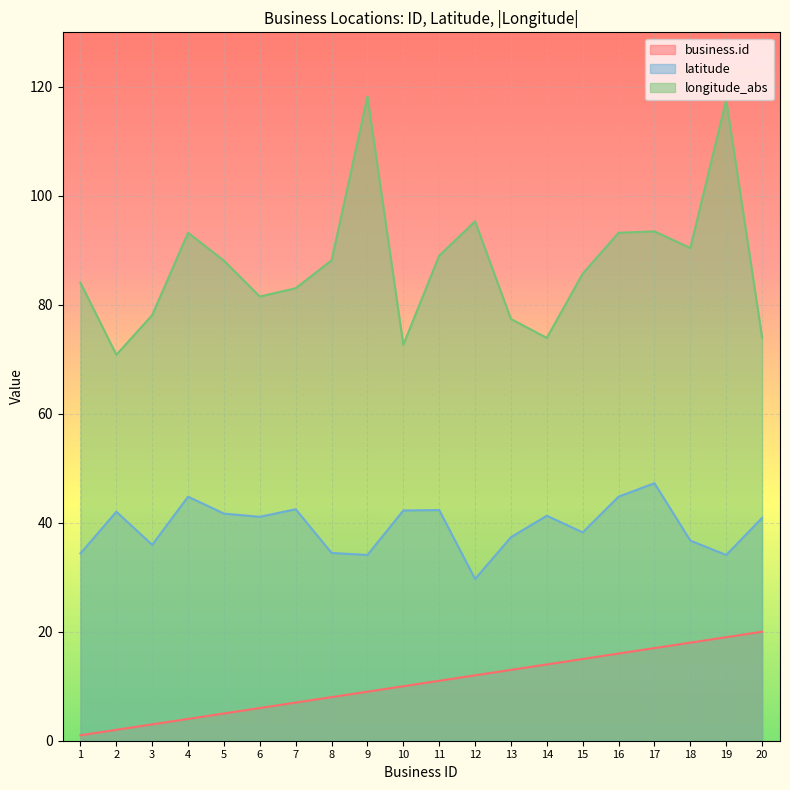

At which label does longitude_abs reach its minimum?

2